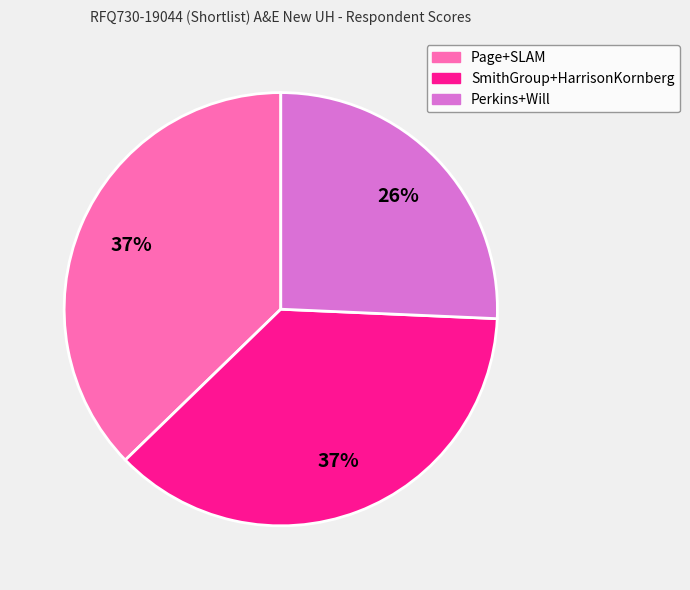

To the nearest percent, what is the combined percentage of Perkins+Will and SmithGroup+HarrisonKornberg?

63%